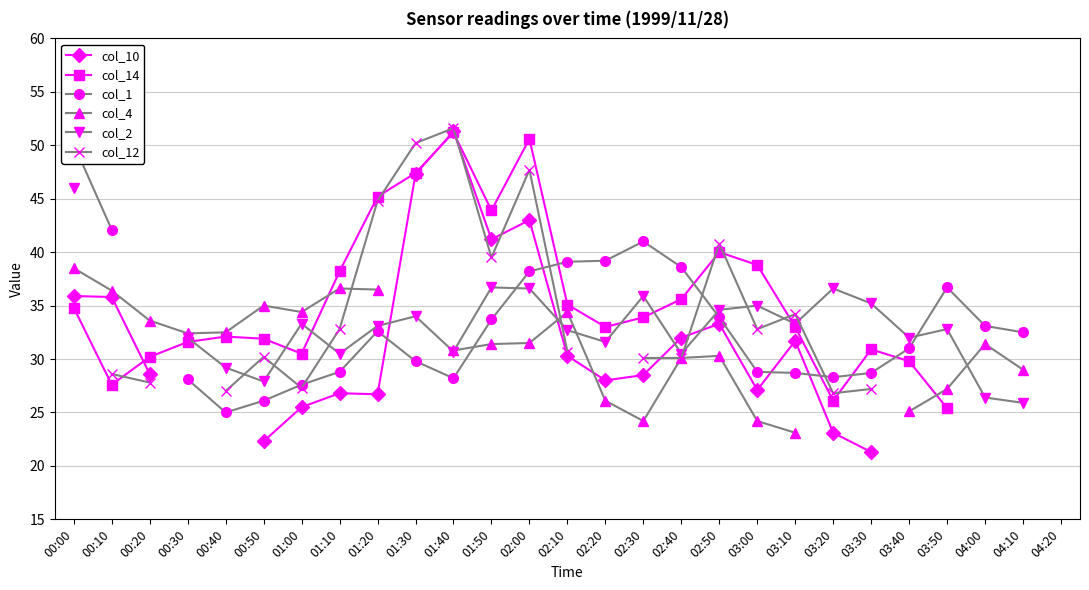

At which category does col_14 reach its first local peak?

00:40